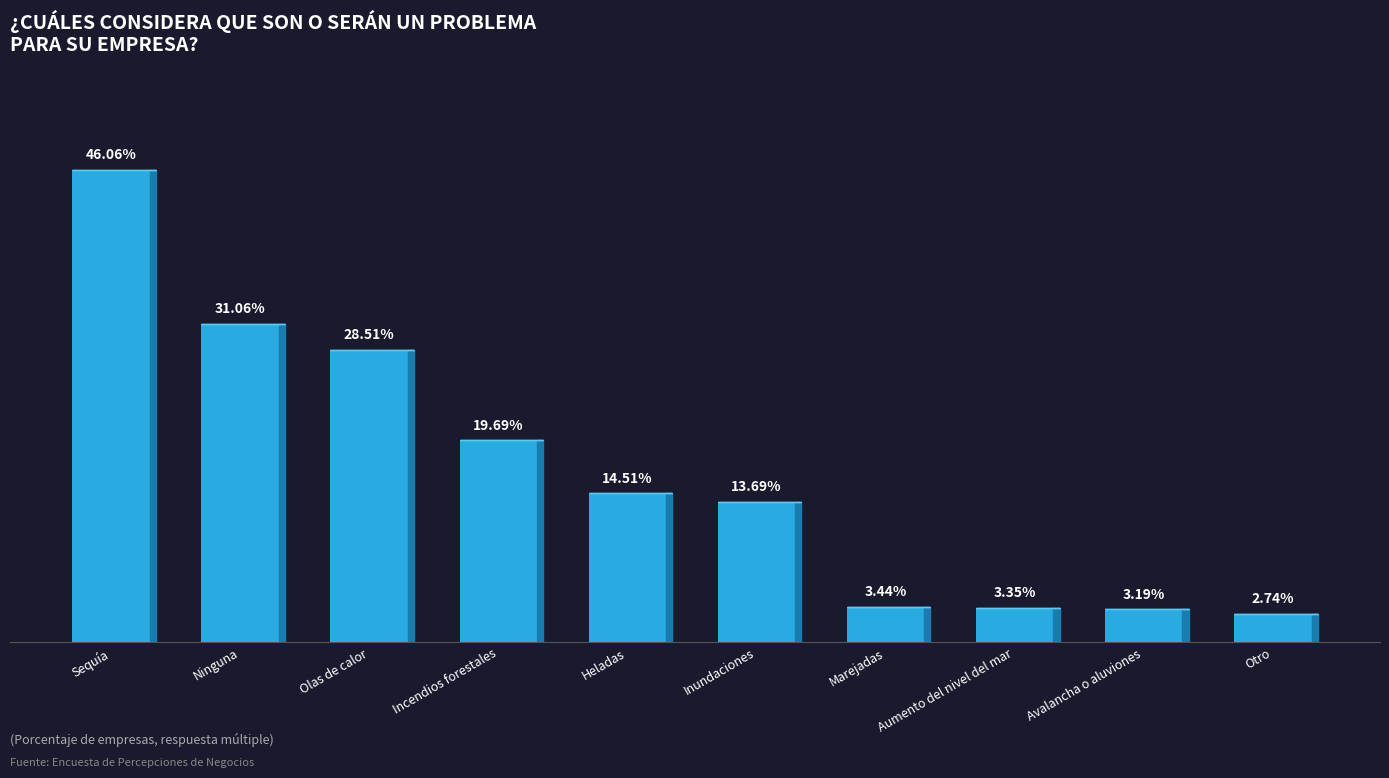

Between Inundaciones and Otro, which is larger?

Inundaciones